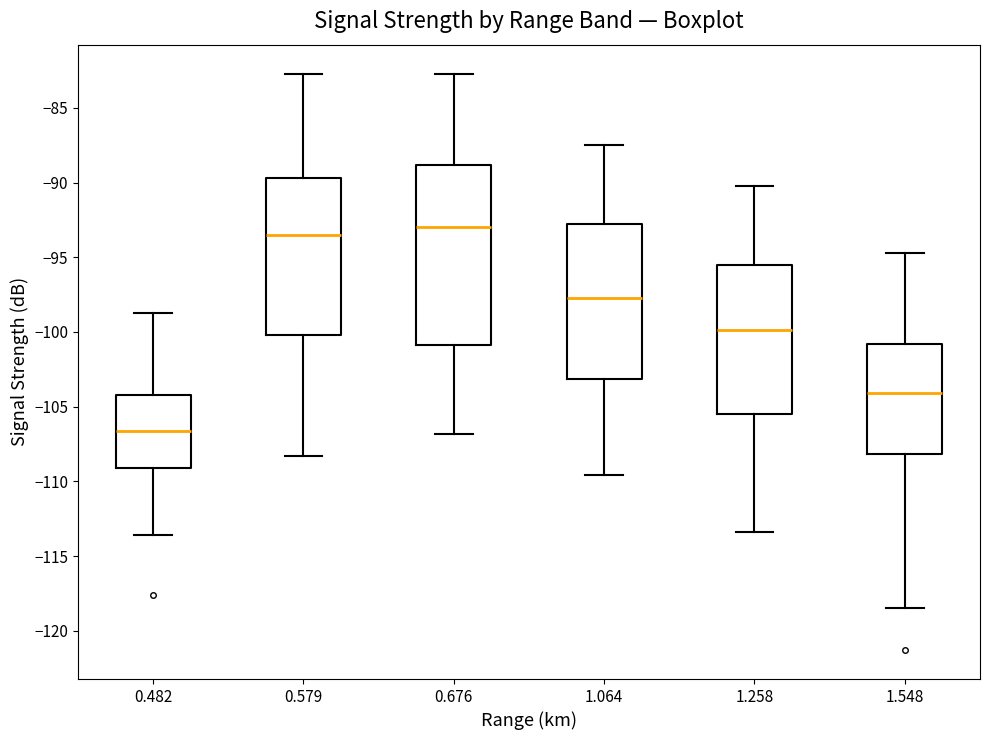

Reading left to right, transcribe this box plot: for each box, give where its median line is, the range the box spans, and where its two whiskers end, as read against the y-axis. The values are not printed on the chart, so give them approximately, as read against the axis.

0.482: median -106.5, box -109.0 to -104.0, whiskers -113.5 to -98.5
0.579: median -93.5, box -100.0 to -89.5, whiskers -108.5 to -82.5
0.676: median -93.0, box -101.0 to -89.0, whiskers -107.0 to -82.5
1.064: median -97.5, box -103.0 to -93.0, whiskers -109.5 to -87.5
1.258: median -100.0, box -105.5 to -95.5, whiskers -113.5 to -90.0
1.548: median -104.0, box -108.0 to -101.0, whiskers -118.5 to -94.5